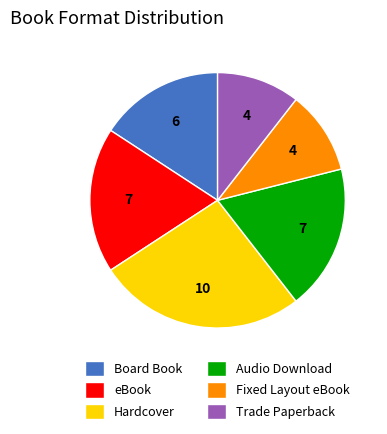

How many segments does this pie chart have?

6